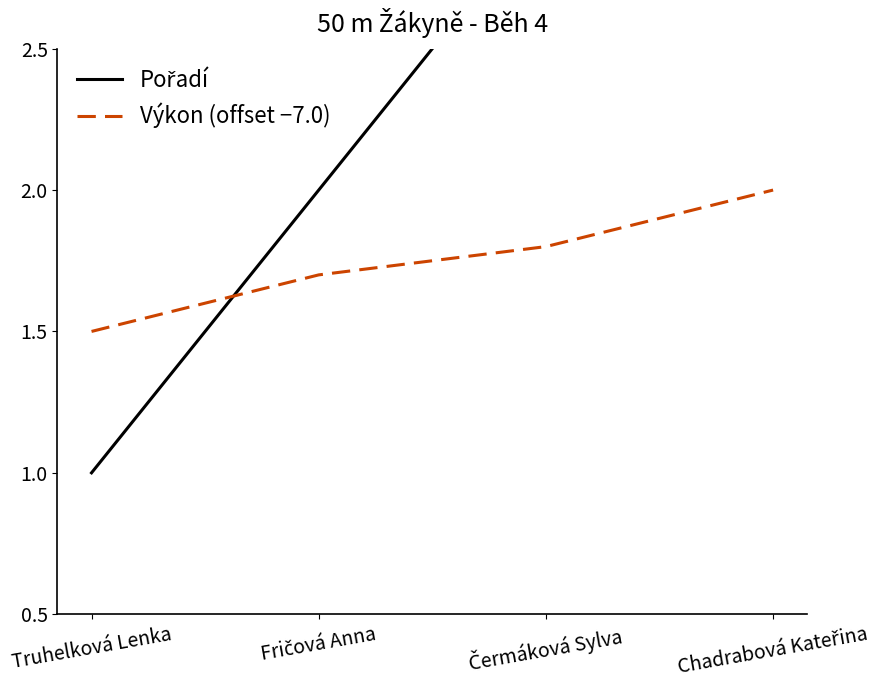

The value of Výkon (offset −7.0) at Fričová Anna is 1.7. True or false?

True